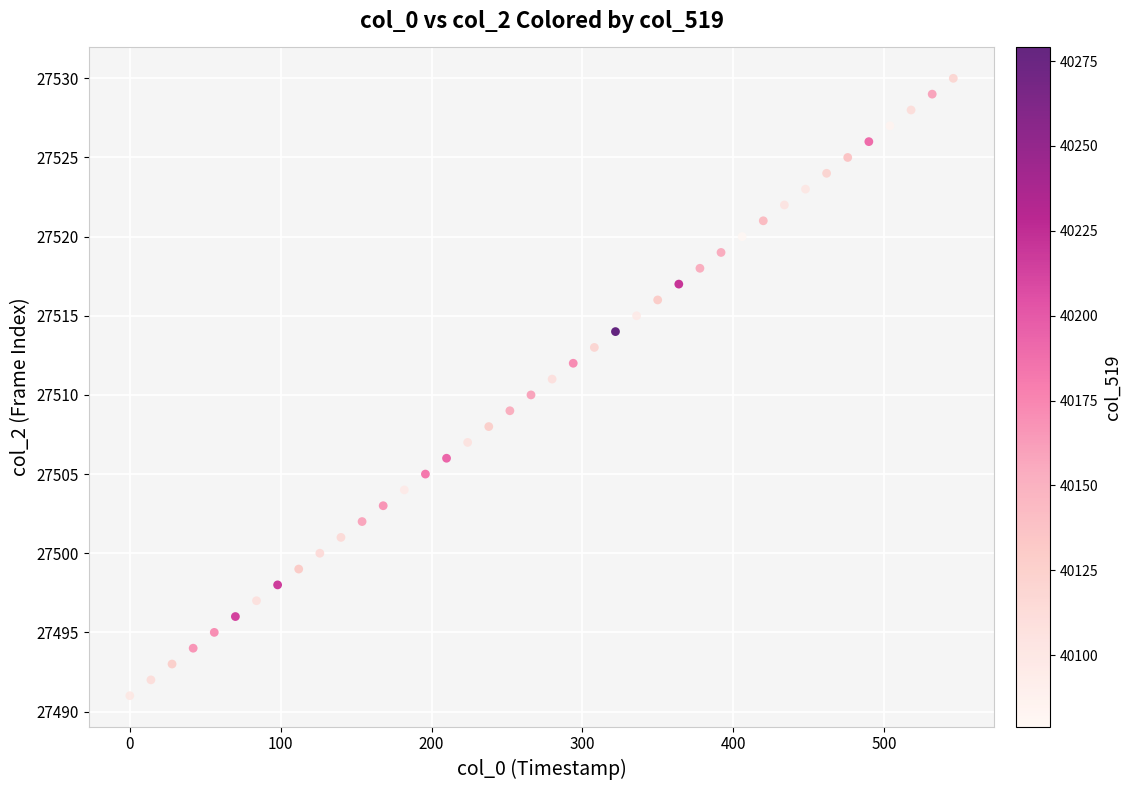

What is the range of Y values (max minus min)?

39